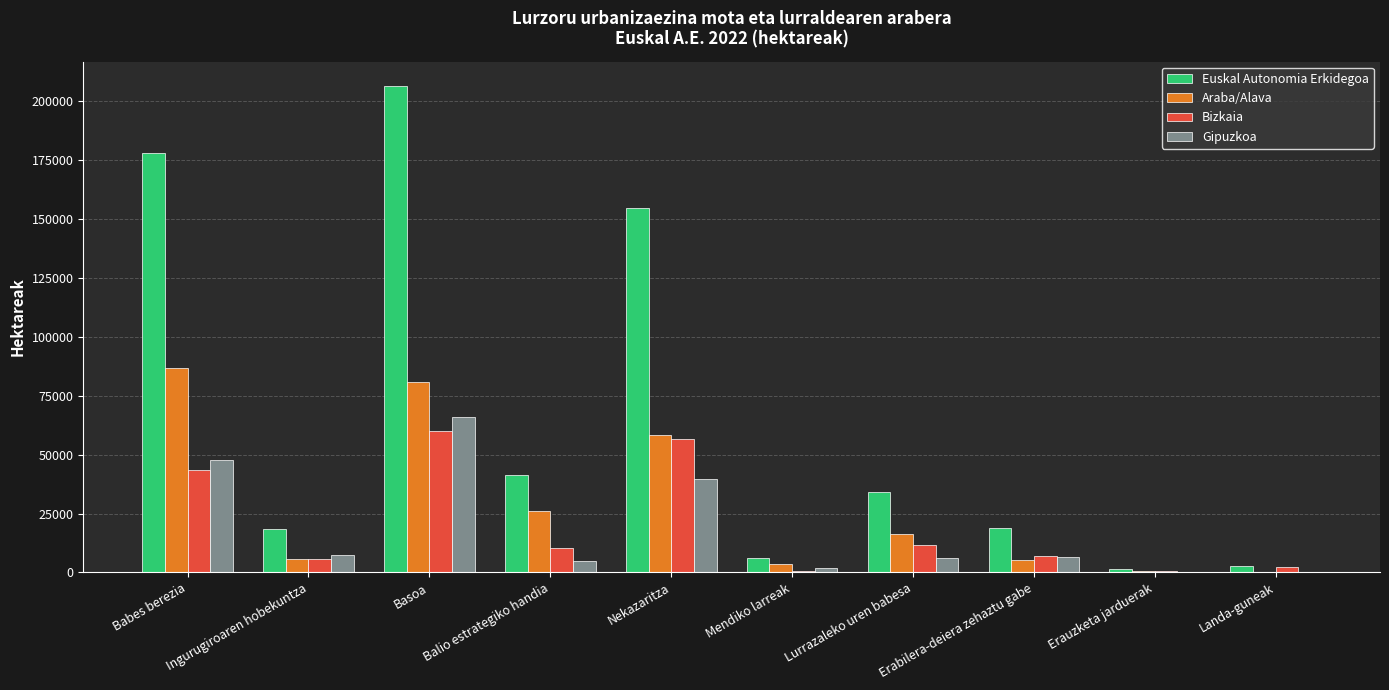

What is the sum of all Bizkaia values?

197725.0